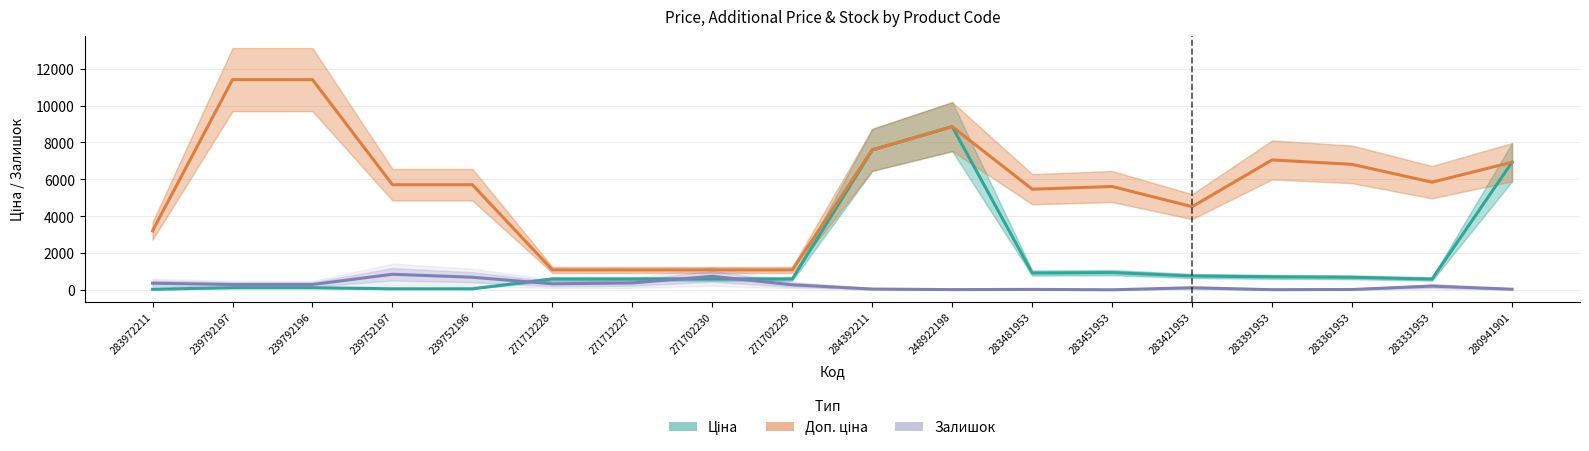

What is the value of the Доп. ціна point at the 3rd from the left?

11410.0